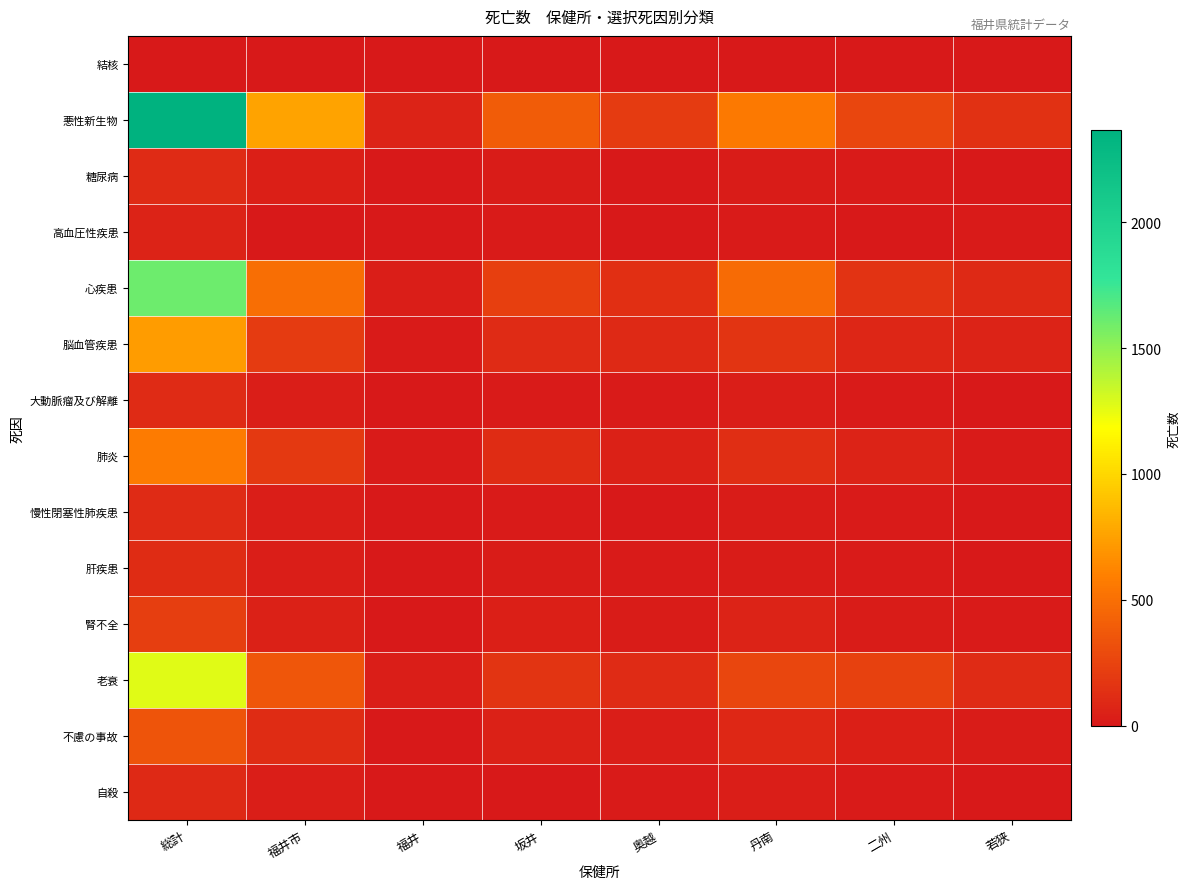

How many series are shown in this chart?

14